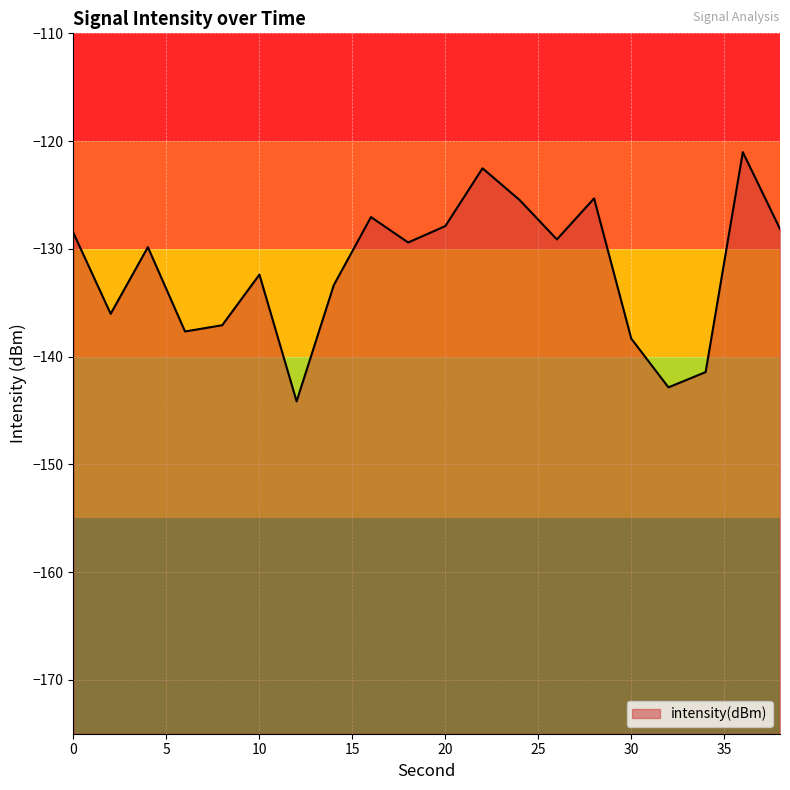

What is the sum of the values at 32 and 28?

-268.2